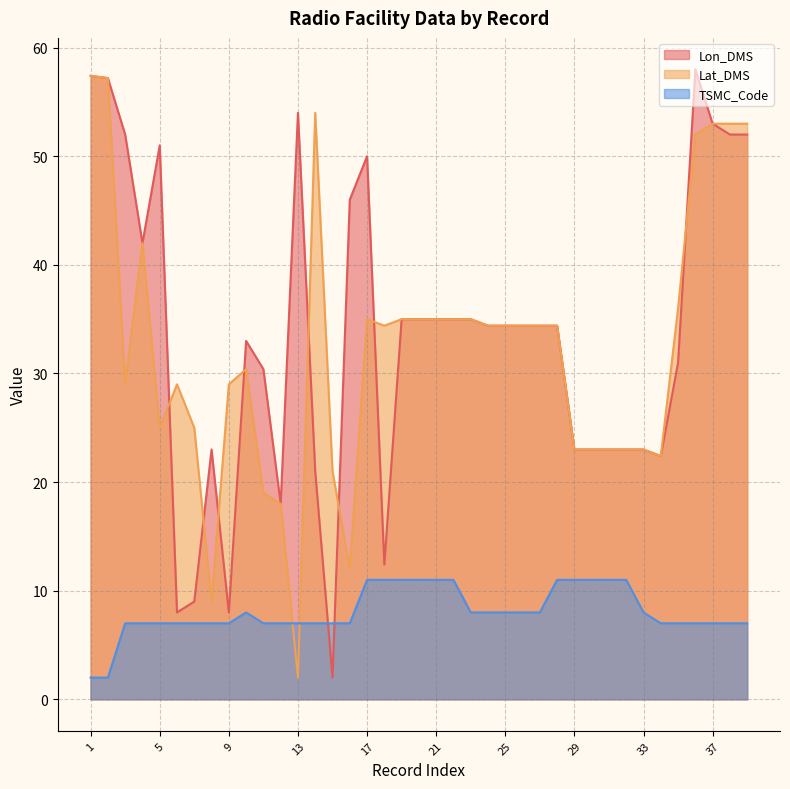

What is the sum of the TSMC_Code values at 28 and 23?

19.0